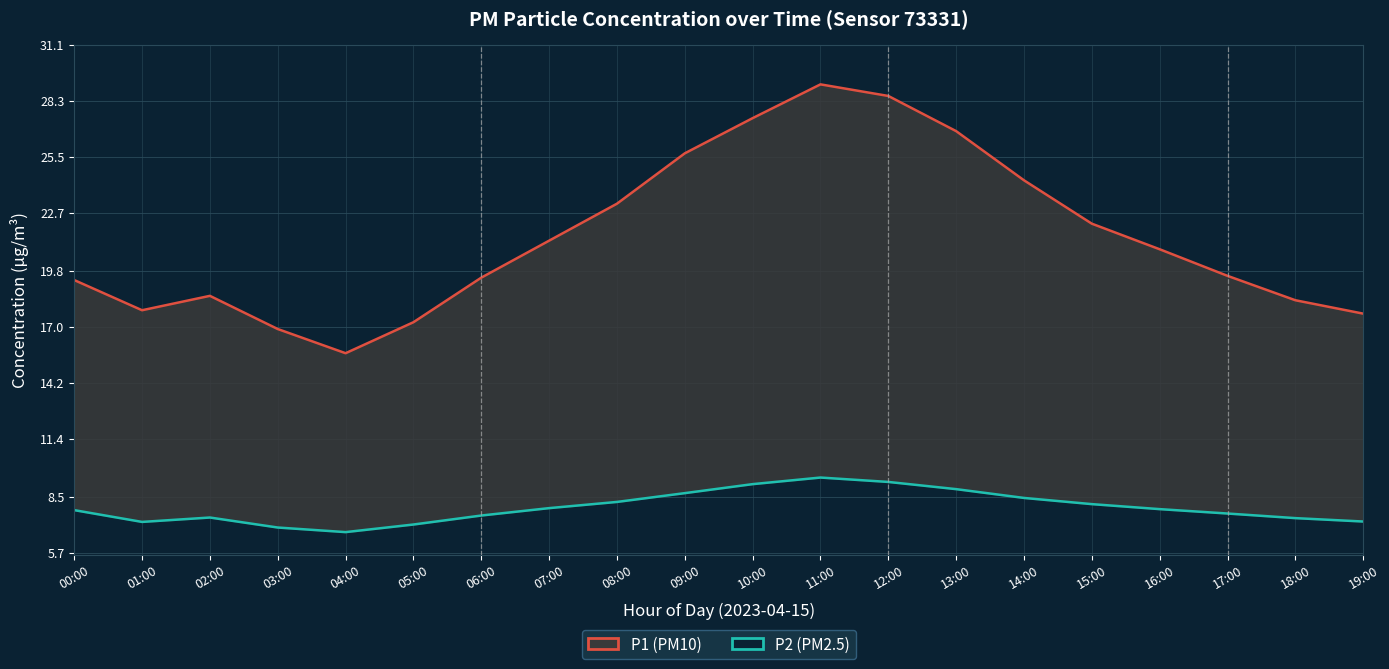

True or false: P2 (PM2.5) and P1 (PM10) intersect in this chart.

False